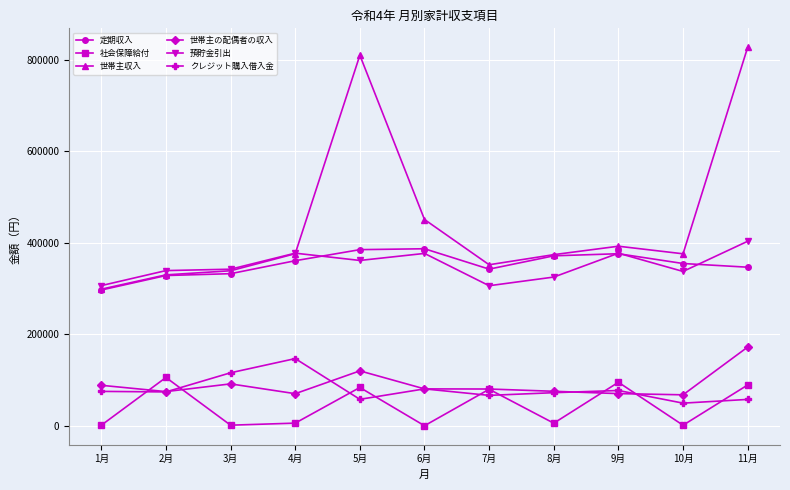

What is the label of the 5th point from the right?

7月